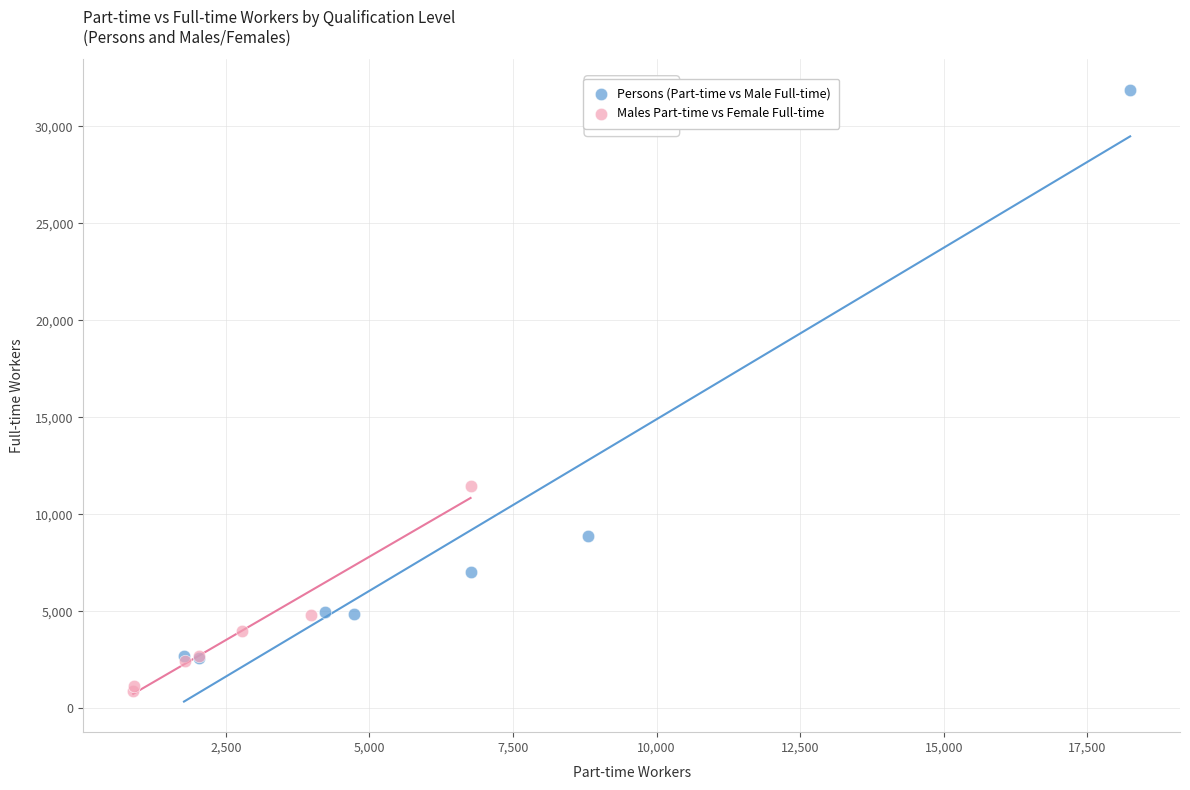

Which series has the widest spread of Y values?

Persons (Part-time vs Male Full-time)